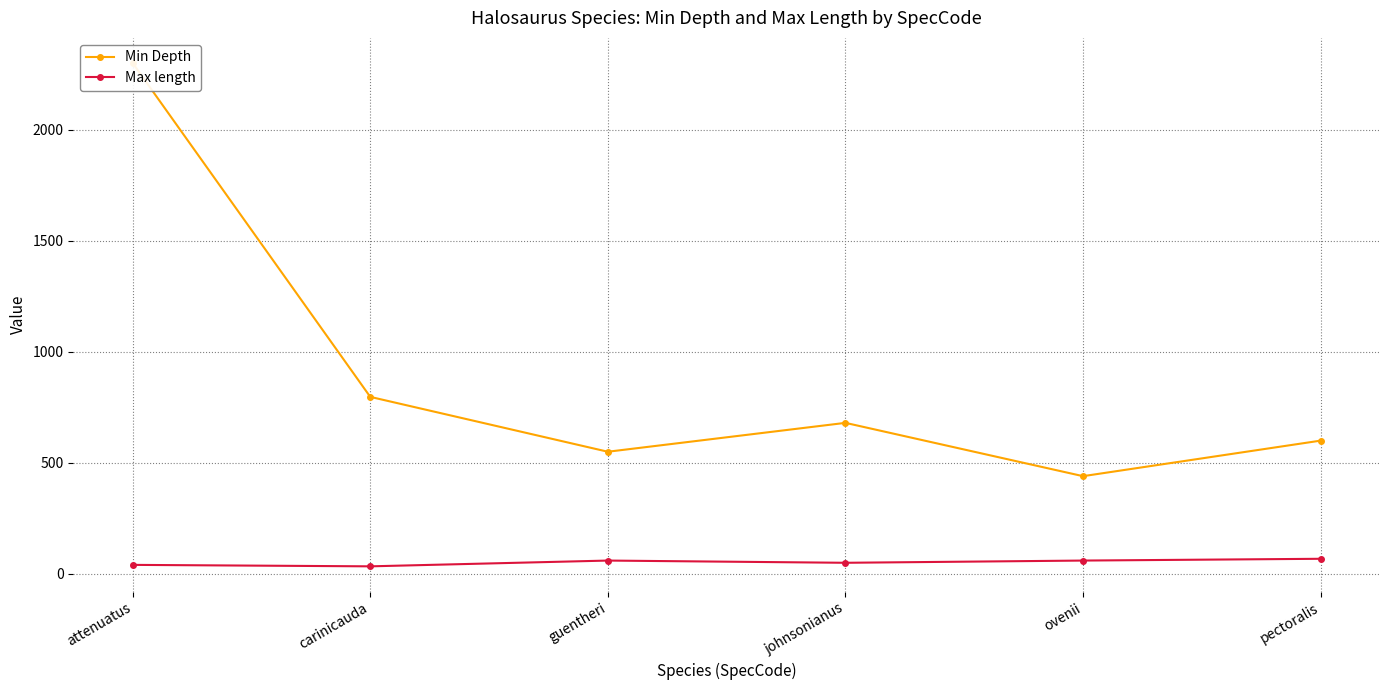

True or false: Max length and Min Depth cross at least once.

False